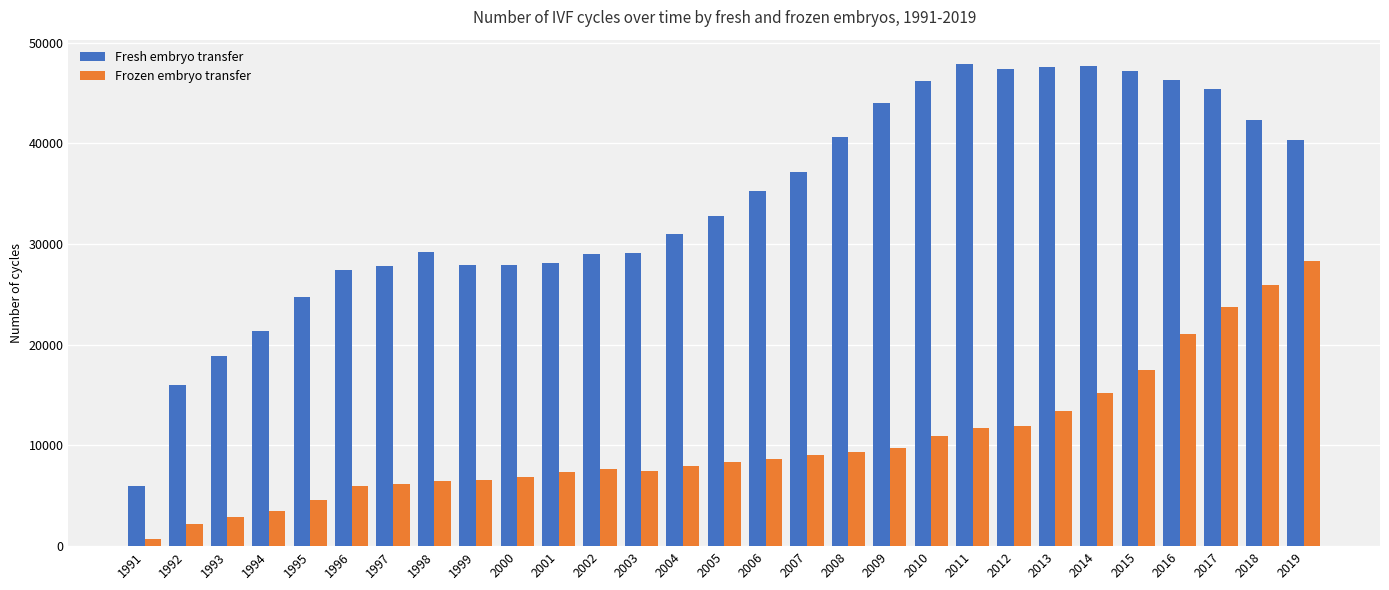

List the series in order of their overall mean, highest first.

Fresh embryo transfer, Frozen embryo transfer